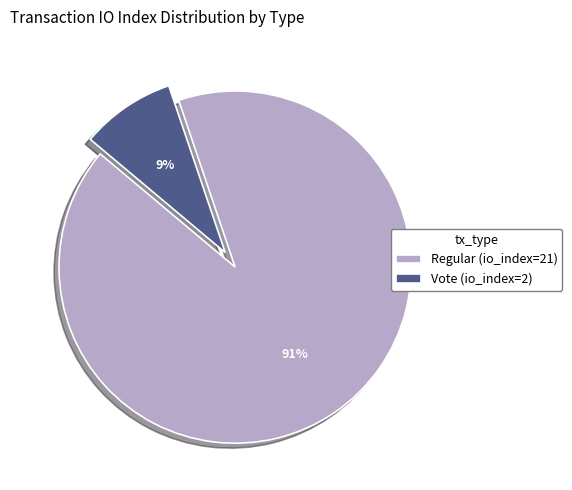

True or false: Vote (io_index=2) accounts for 3% of the total.

False